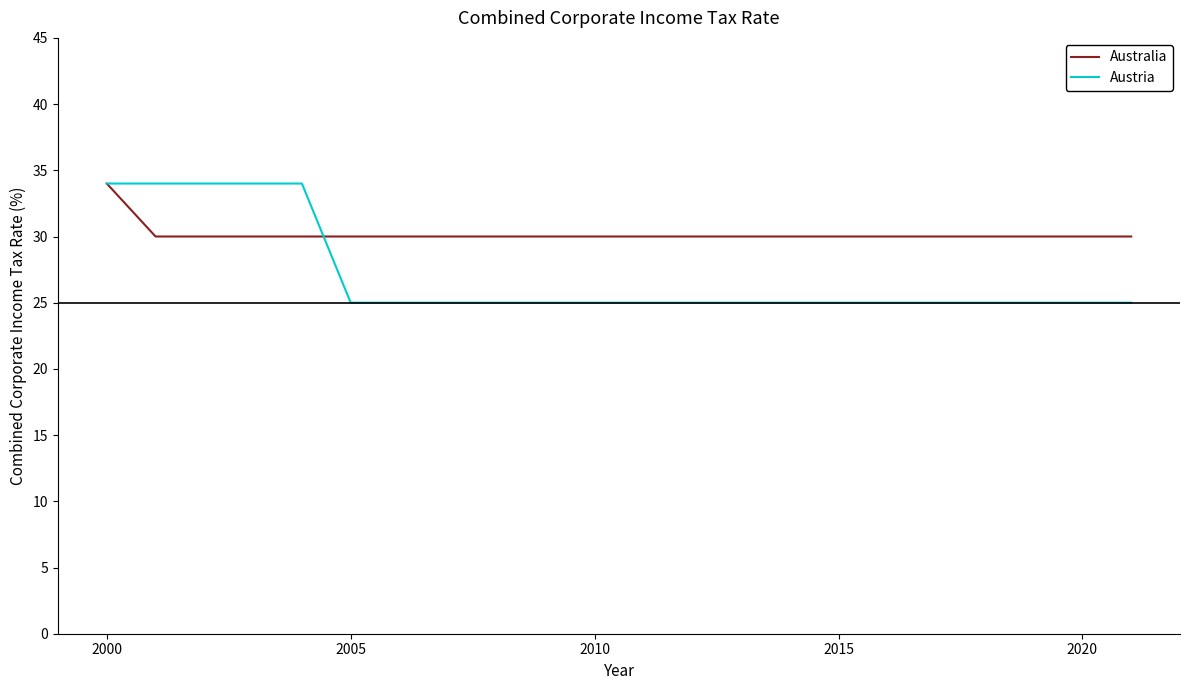

What is the difference between the maximum and minimum values in the Australia series?

4